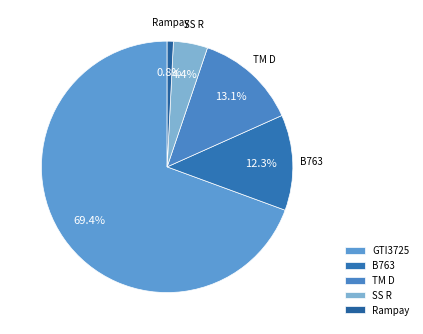

What is the ratio of the value at GTI3725 to the value at B763?

5.6